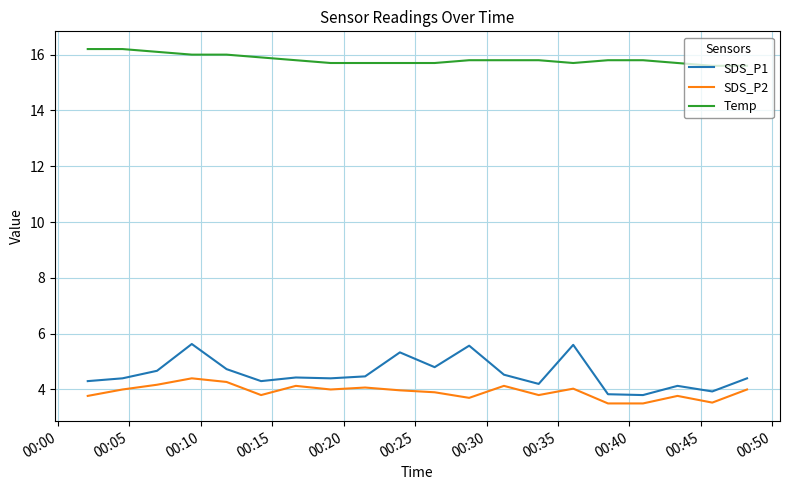

List the series in order of their peak value, lowest first.

SDS_P2, SDS_P1, Temp